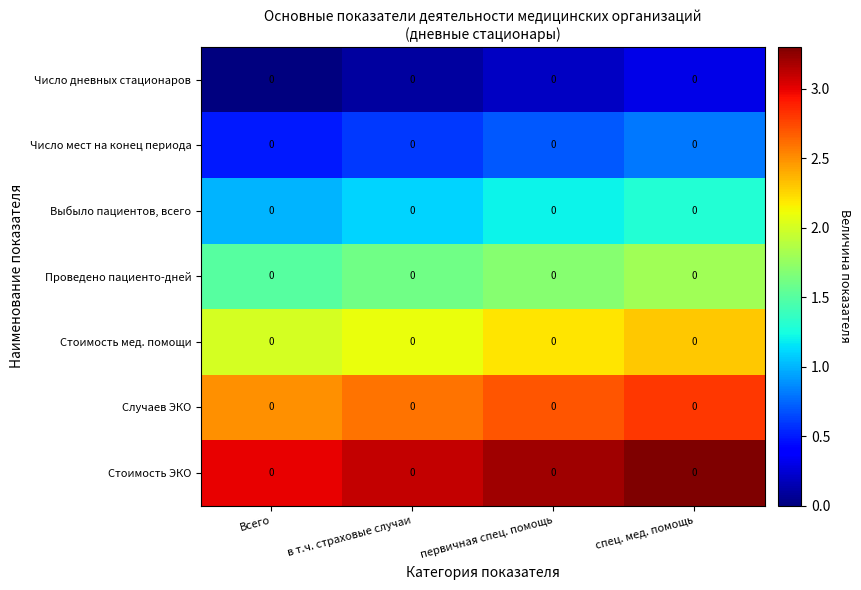

The Стоимость мед. помощи series shows 2.3 at спец. мед. помощь. True or false?

True